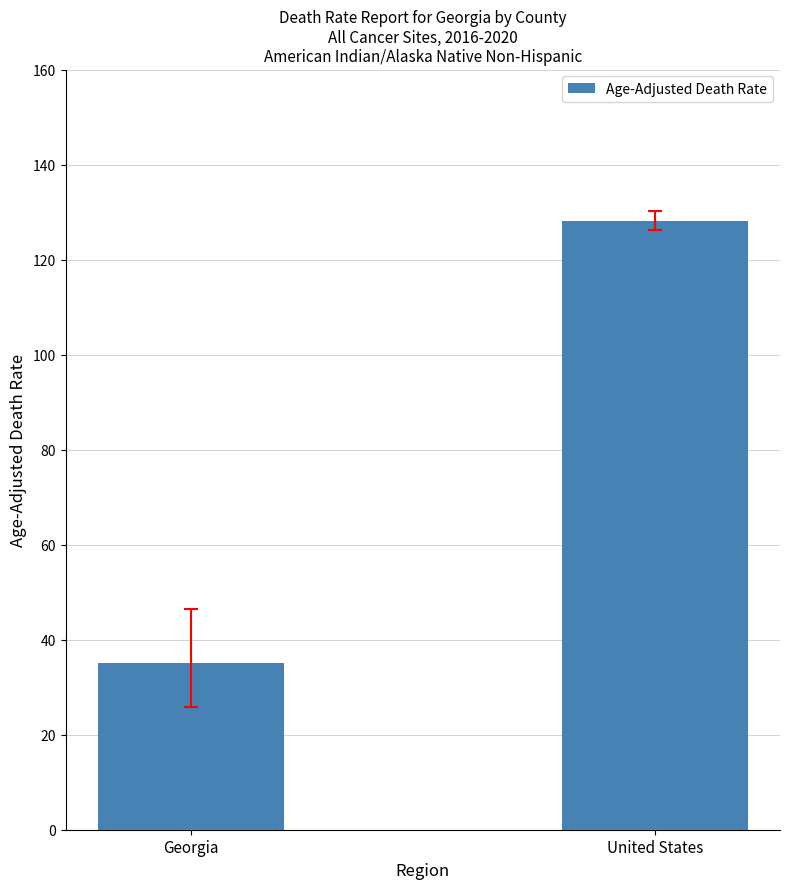

What position from the right is United States?

1